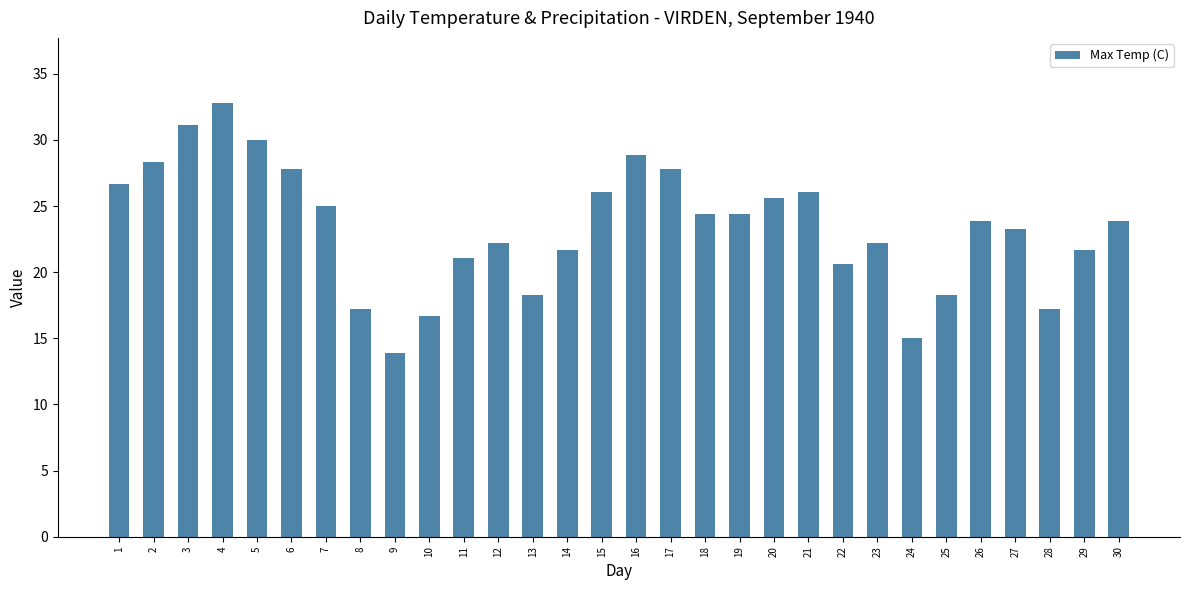

What is the maximum value shown in the chart?

32.8